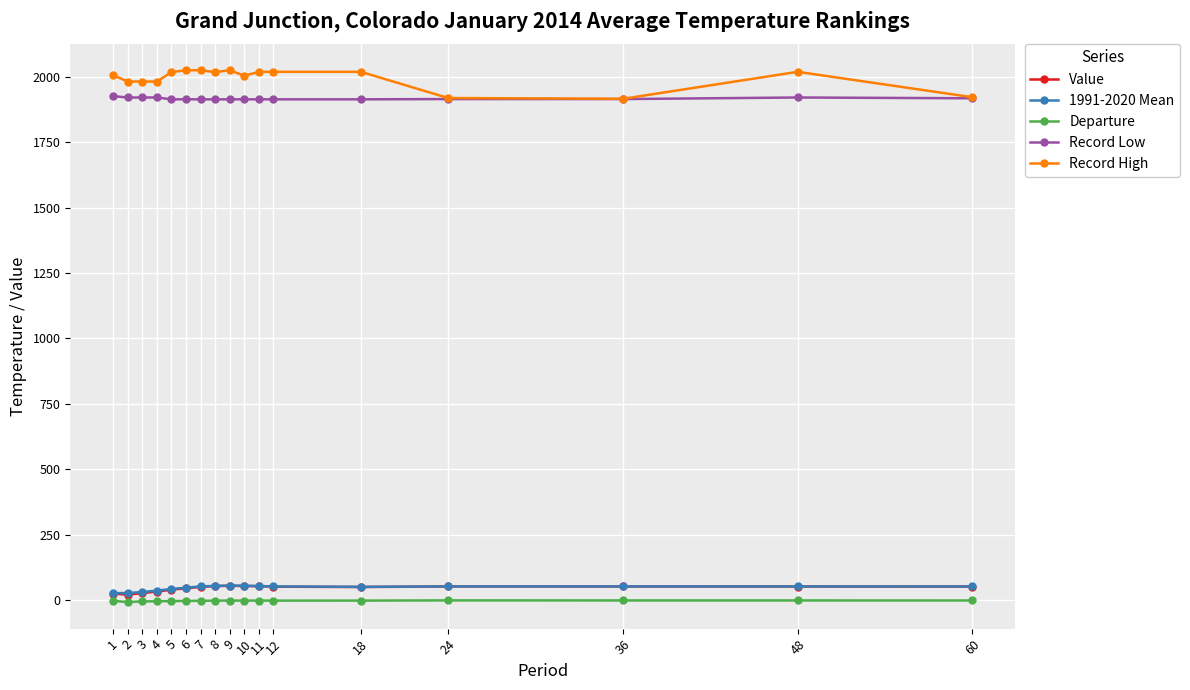

True or false: Value and Record High cross at least once.

False